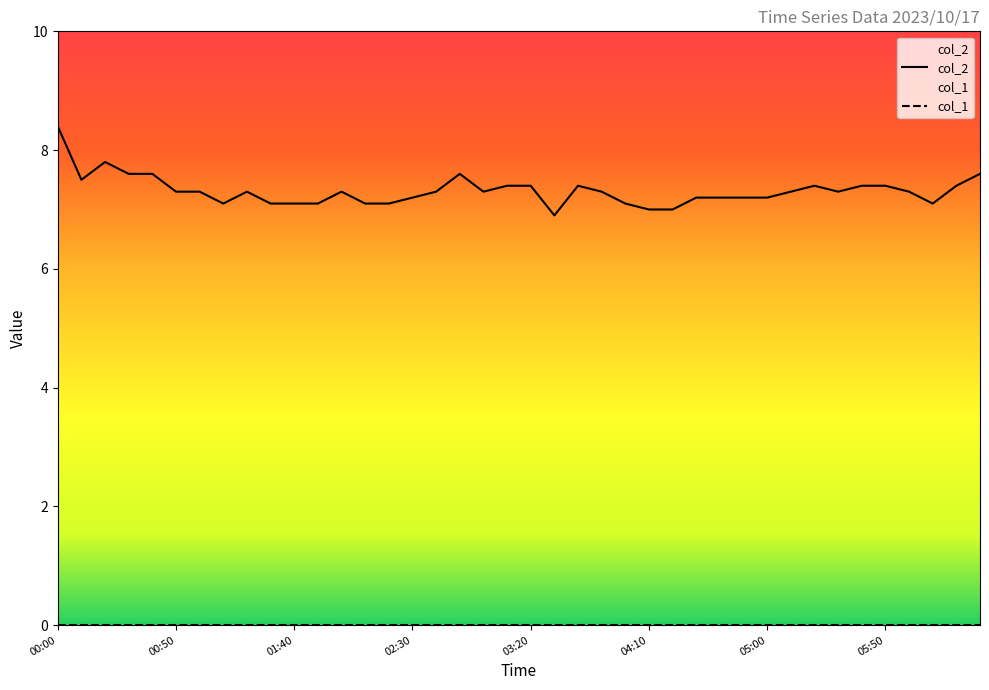

How many lines are shown in the chart?

2